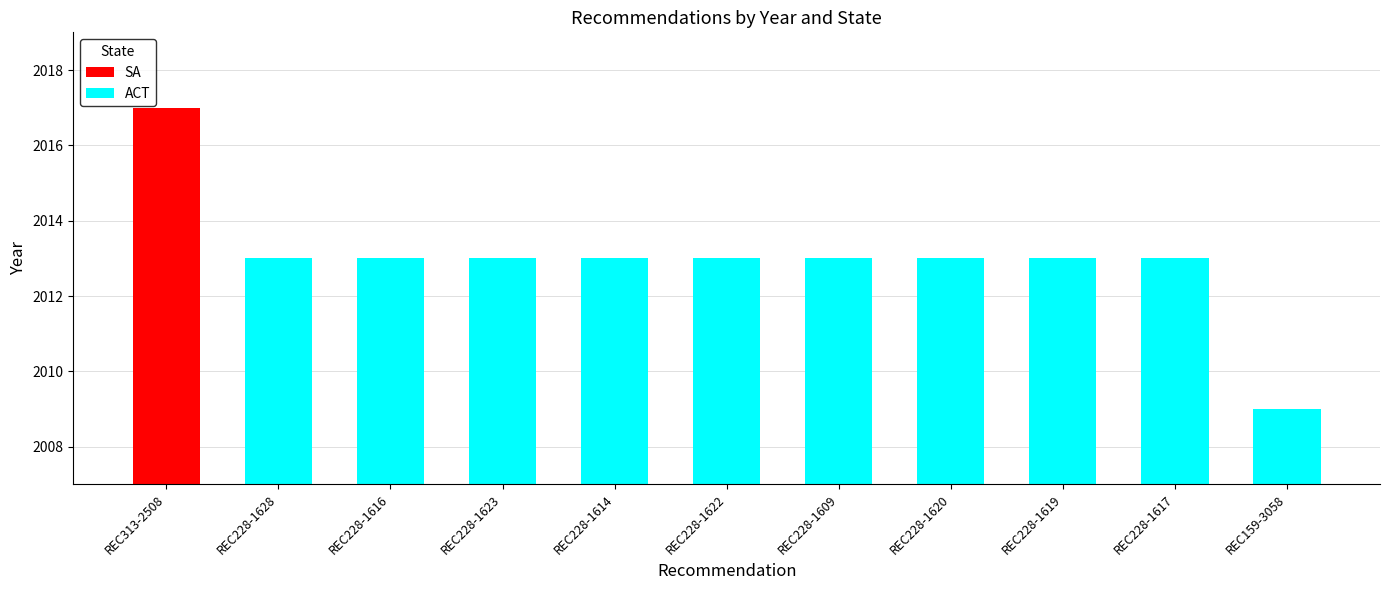

What is the highest value of the ACT series?

2013